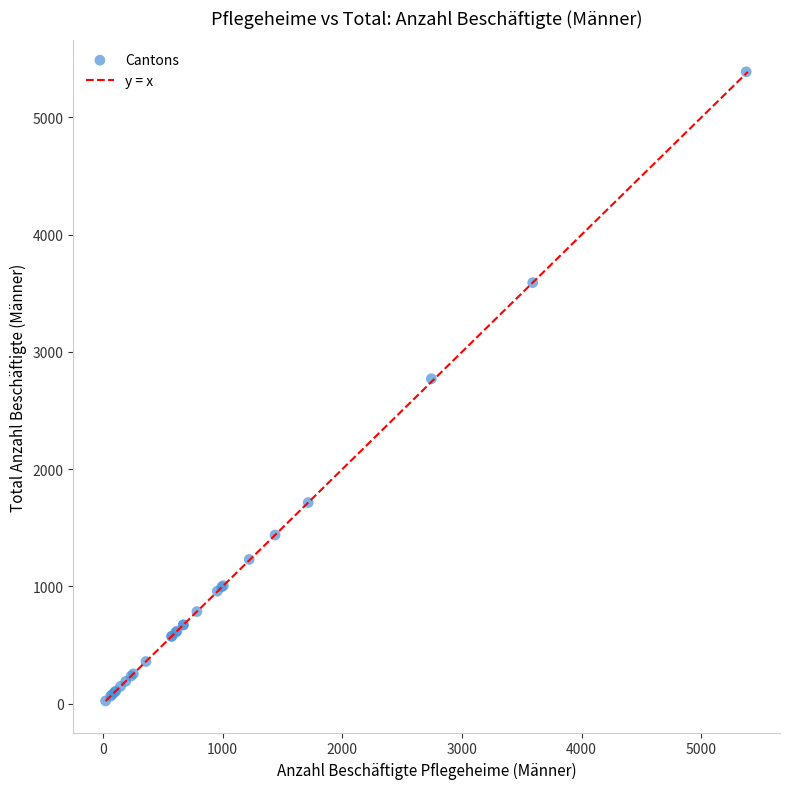

What Y value in the scatter plot is closest to 2706?

2771